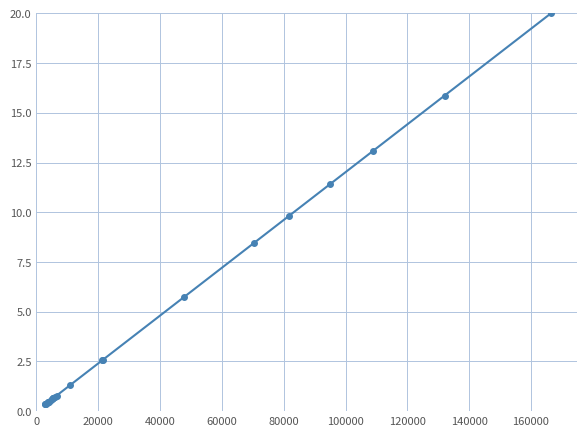

What is the sum of all values?

98.3